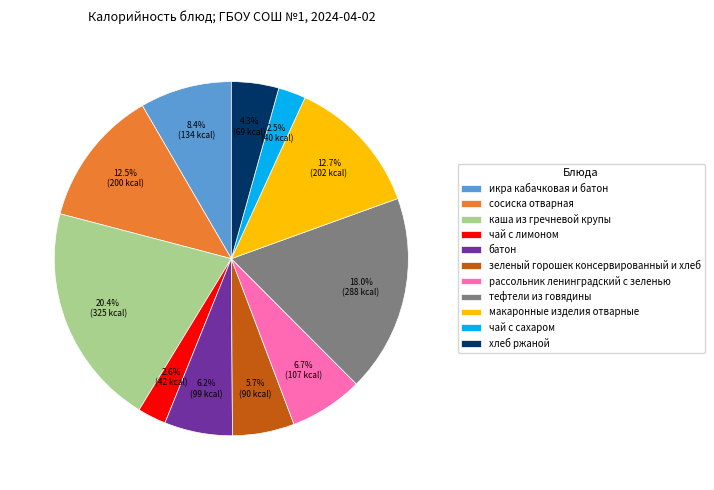

True or false: тефтели из говядины accounts for 18% of the total.

True